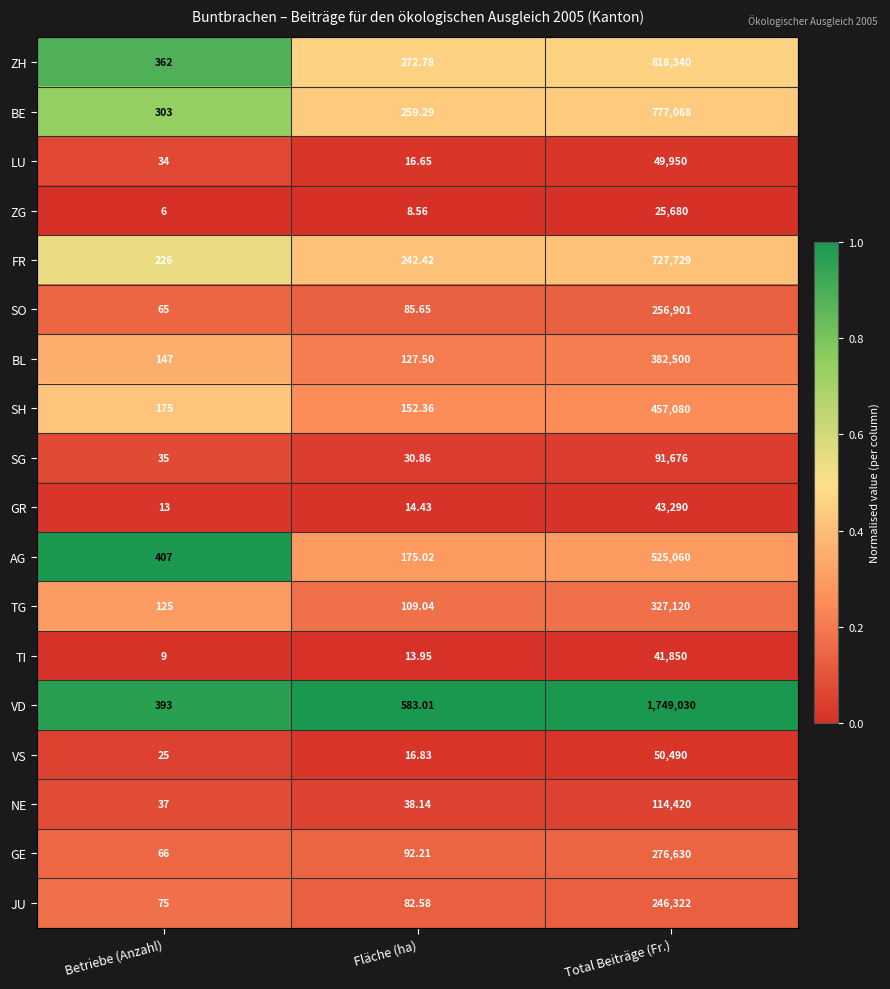

Which category has the lowest value across all series?

Betriebe (Anzahl)